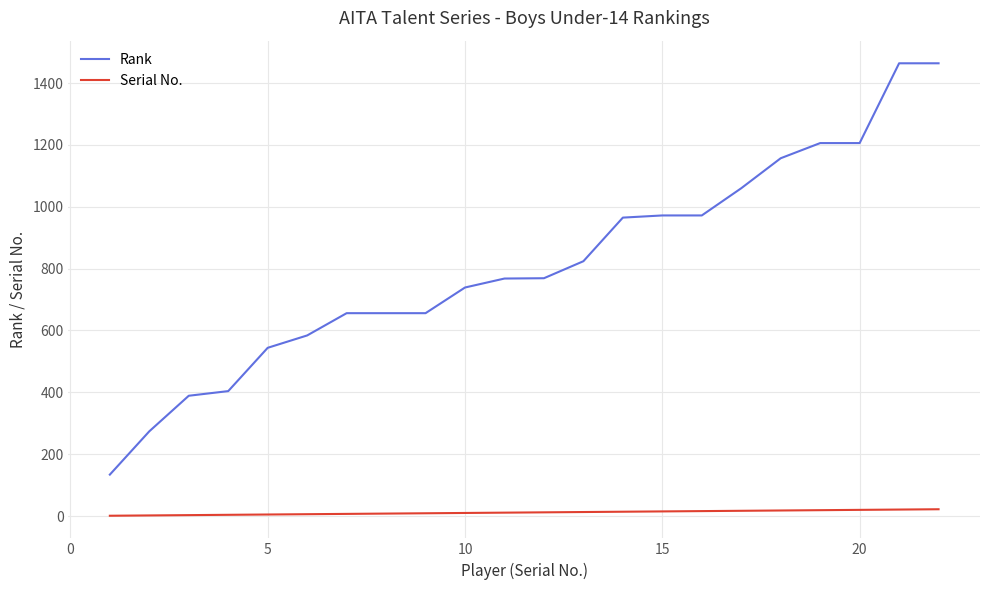

True or false: Serial No. and Rank cross at least once.

False